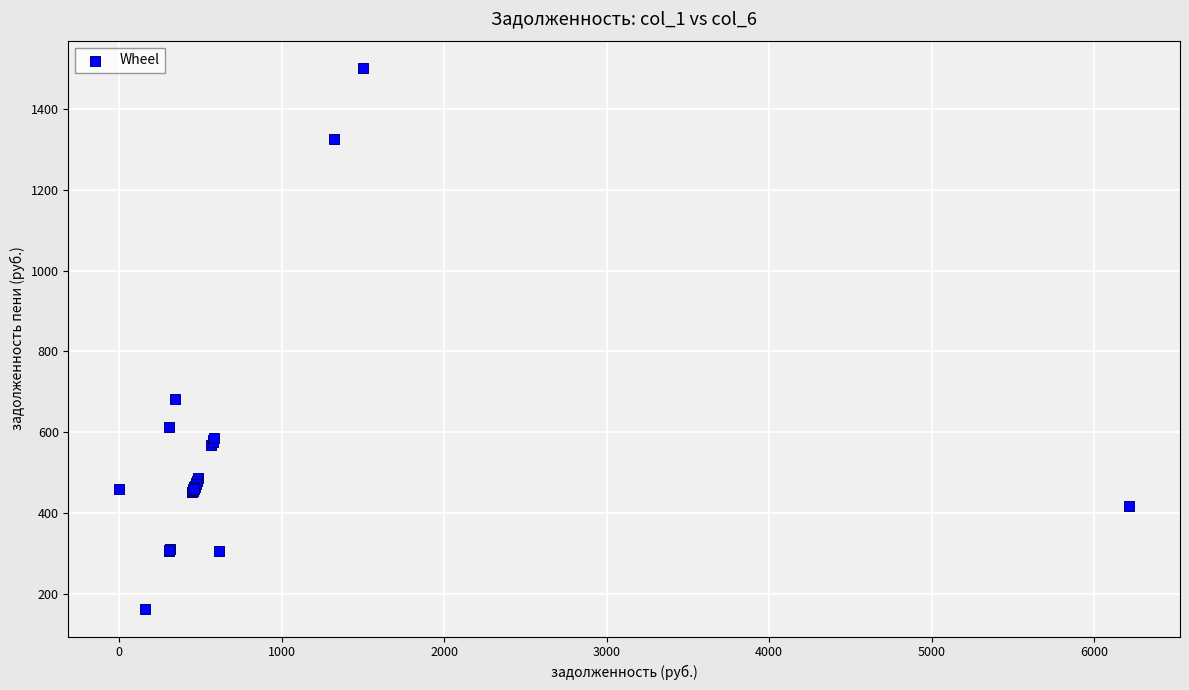

What Y value in the scatter plot is closest to 831?

683.3